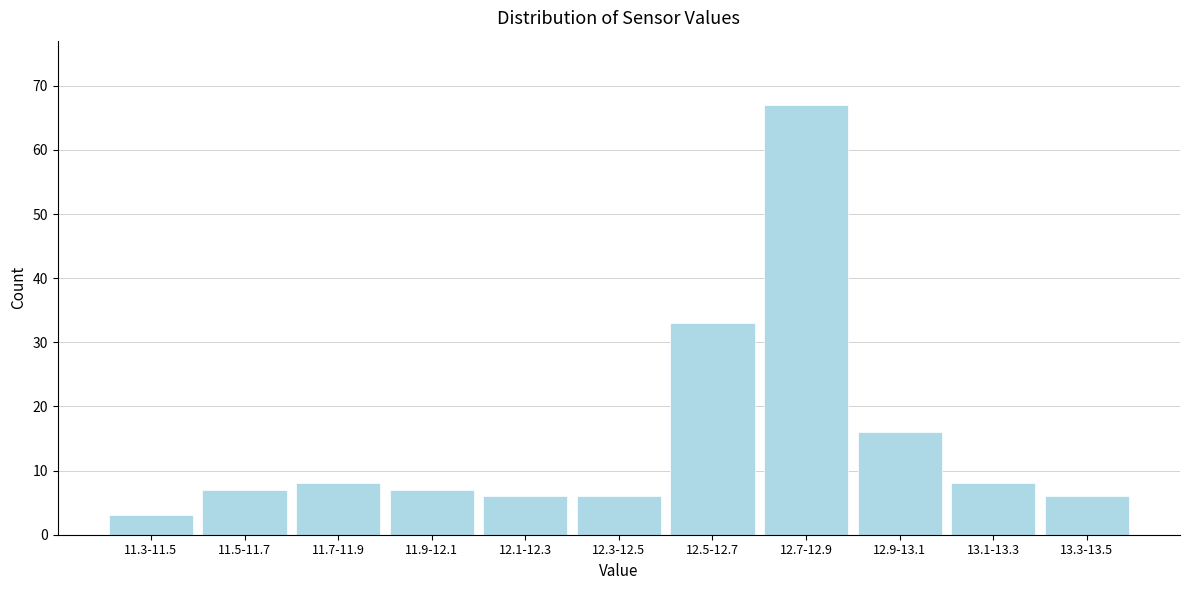

Reading left to right, transcribe all the data shown in this chart.

3	7	8	7	6	6	33	67	16	8	6